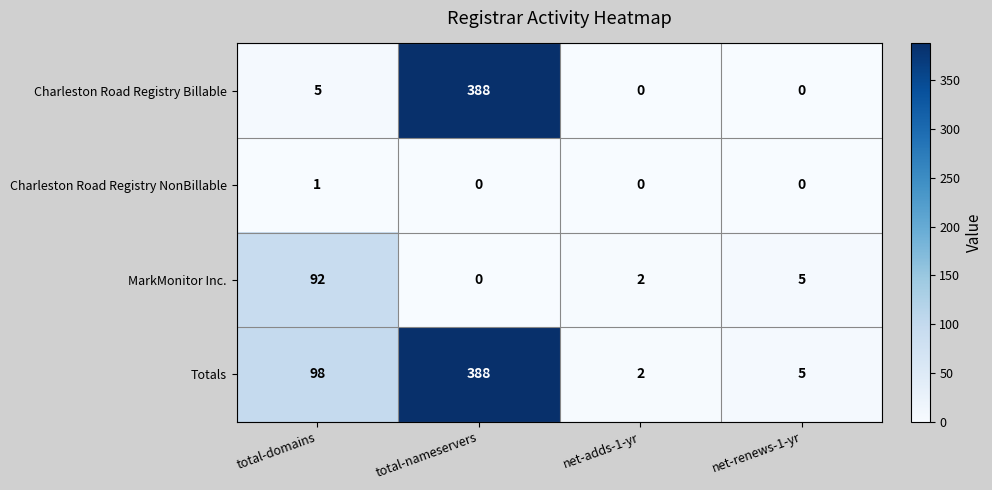

What is the highest value of the Totals series?

388